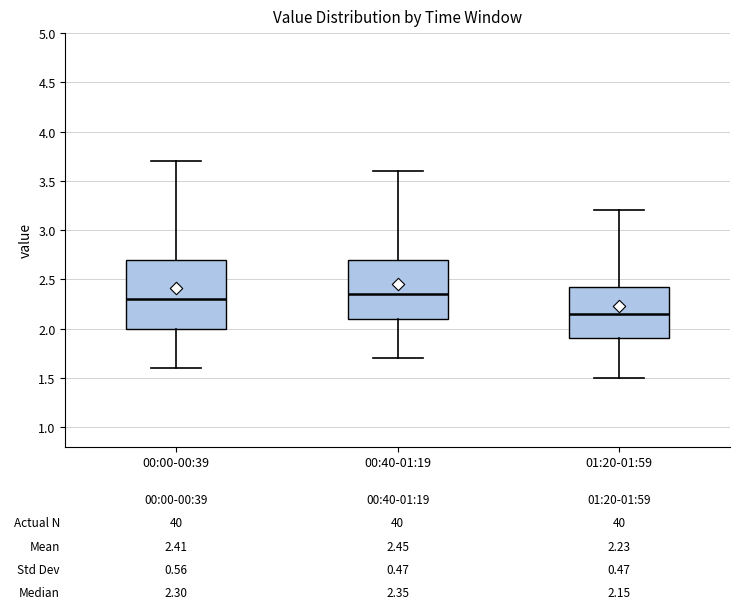

Which box is the tallest, from its lower edge to its upper edge?

00:00-00:39